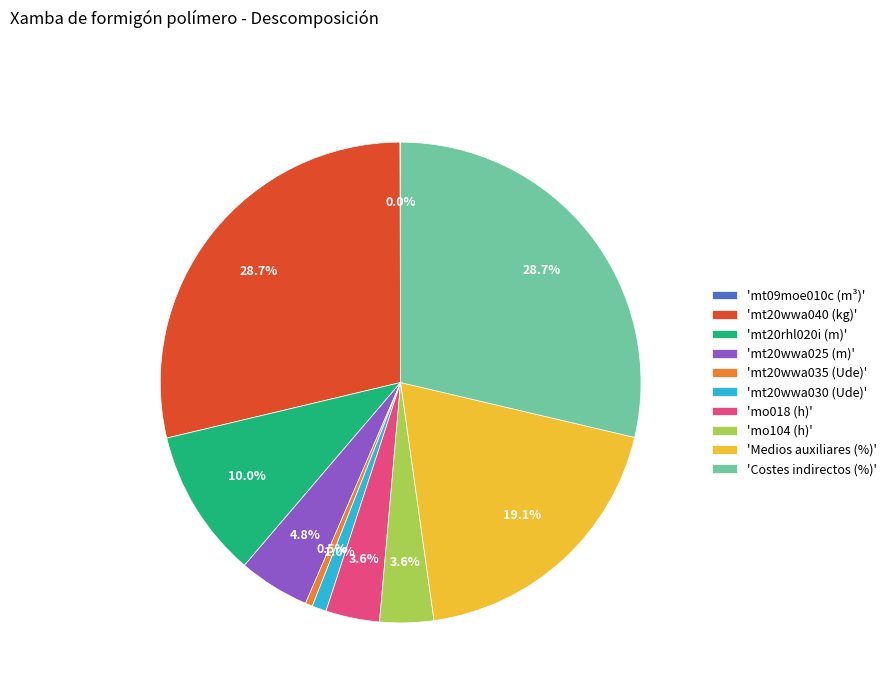

What percentage do 'Medios auxiliares (%)' and 'Costes indirectos (%)' together represent?

47.8%